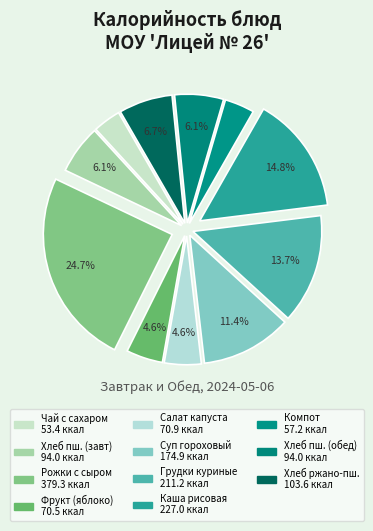

How many slices are in this pie chart?

11